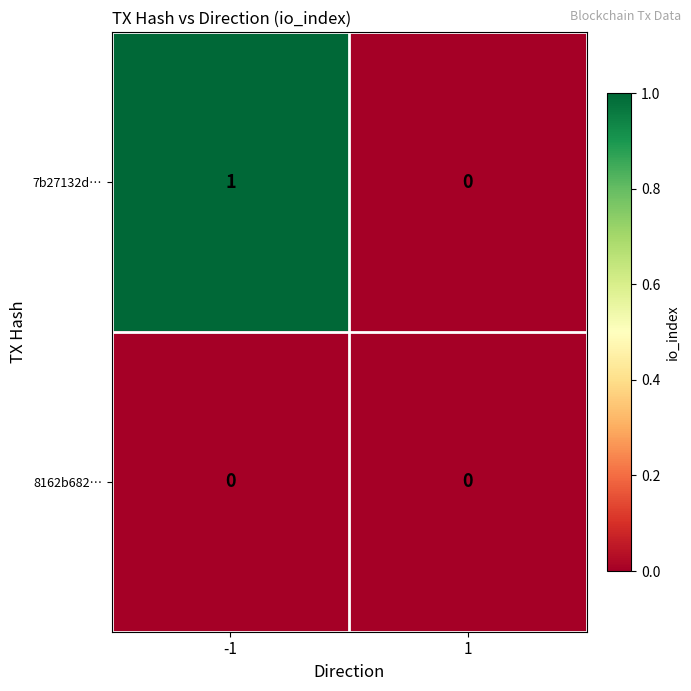

Which series has the widest spread of values?

7b27132d…